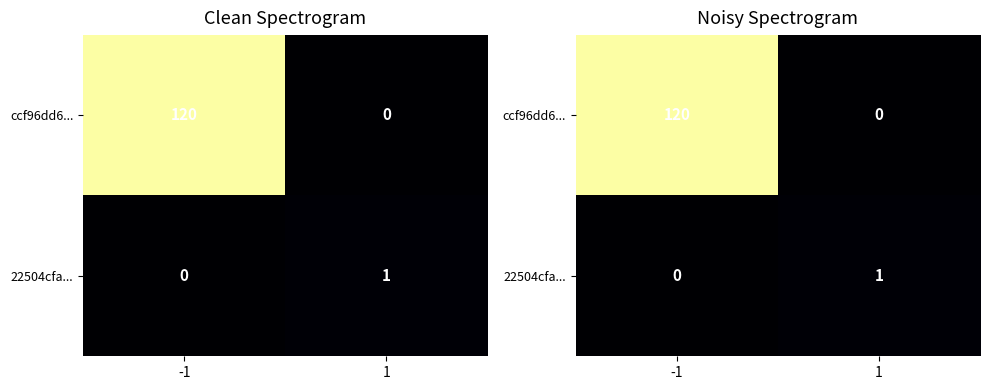

At which category is the sum across all series the highest?

-1